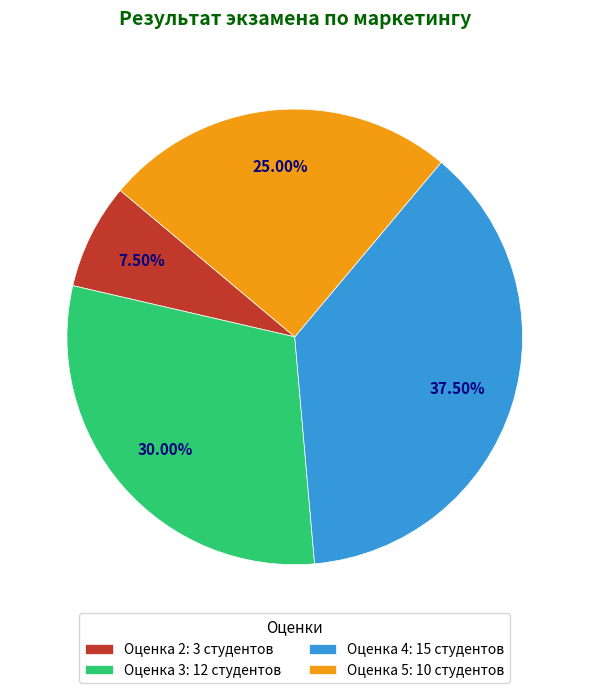

Rank the categories by value from lowest to highest.

Оценка 2: 3 студентов, Оценка 5: 10 студентов, Оценка 3: 12 студентов, Оценка 4: 15 студентов